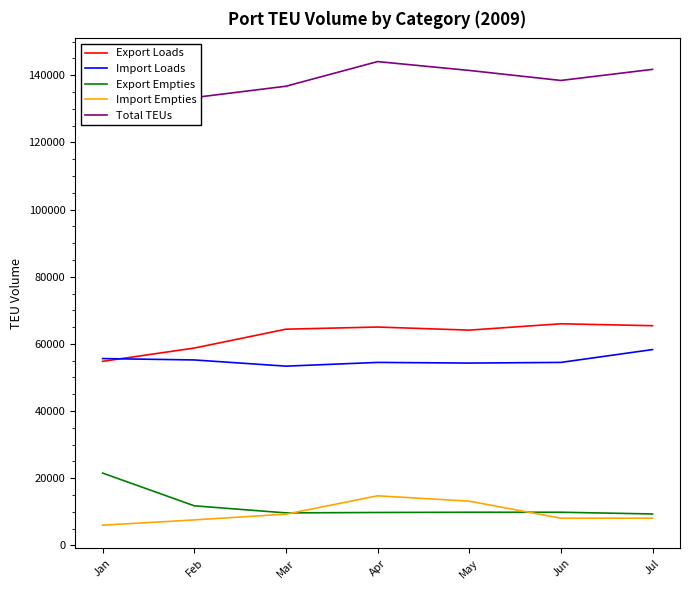

Which series has the widest spread of values?

Export Empties